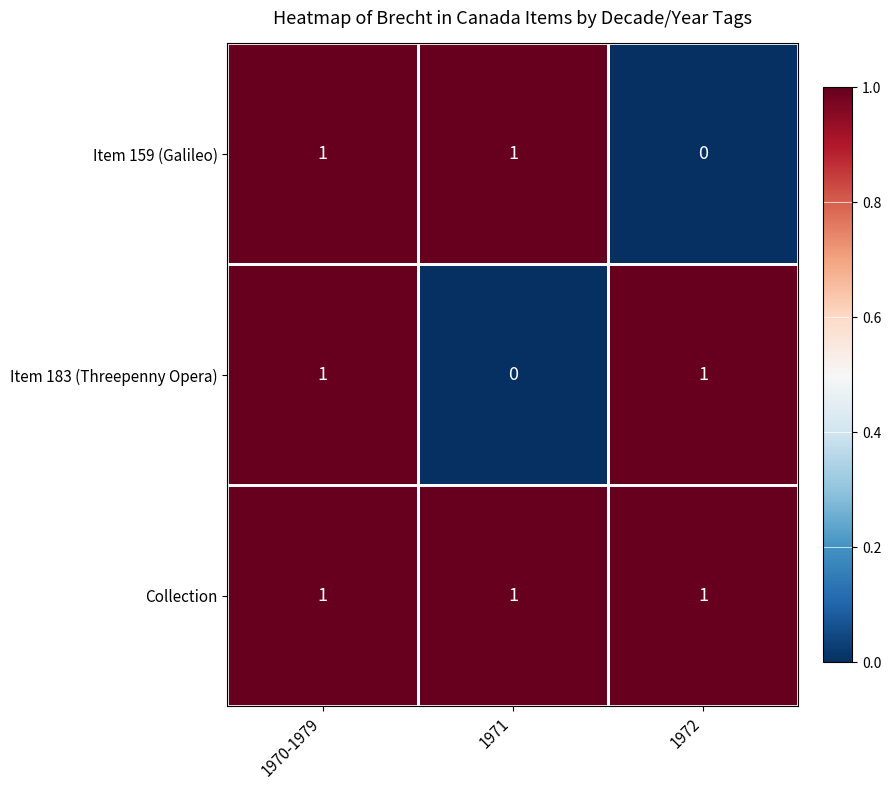

True or false: Collection has a value of 1 at 1972.

True